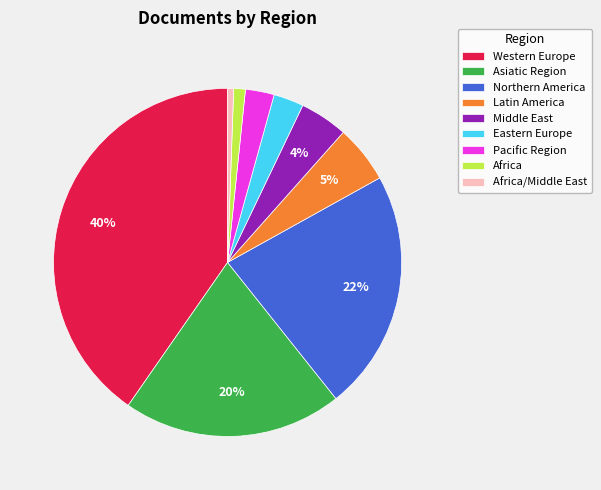

True or false: Western Europe accounts for 12% of the total.

False